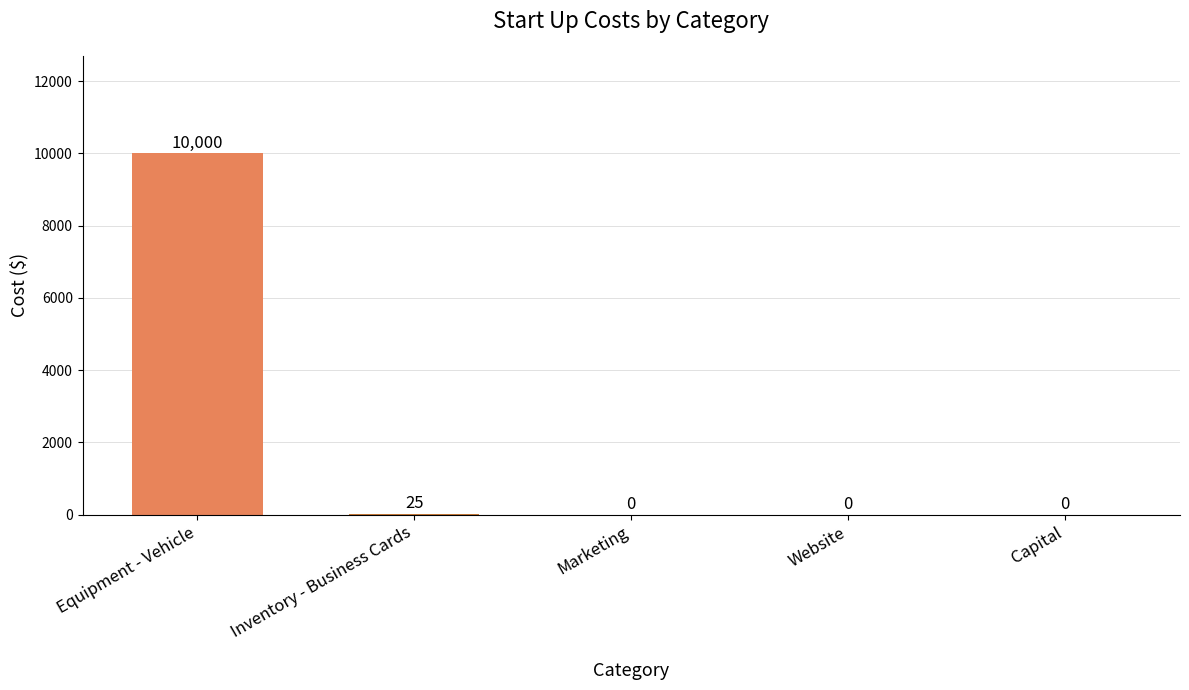

Are the bars grouped side by side (vs. stacked)?

Yes